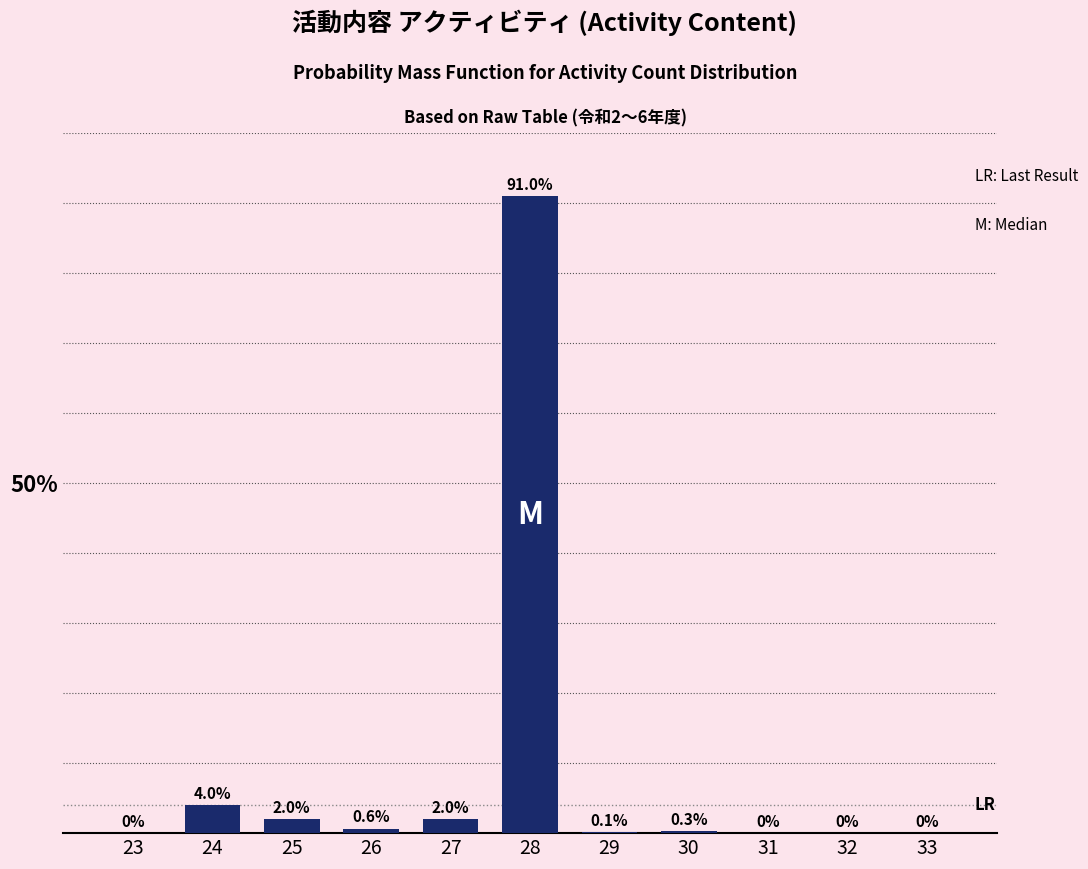

Reading right to left, transcribe all the data shown in this chart.

33=0.0	32=0.0	31=0.0	30=0.3	29=0.1	28=91.0	27=2.0	26=0.6	25=2.0	24=4.0	23=0.0